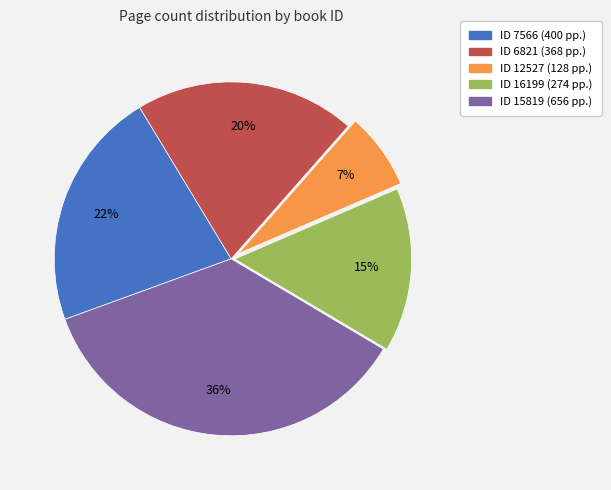

Is there a majority slice in this chart?

No